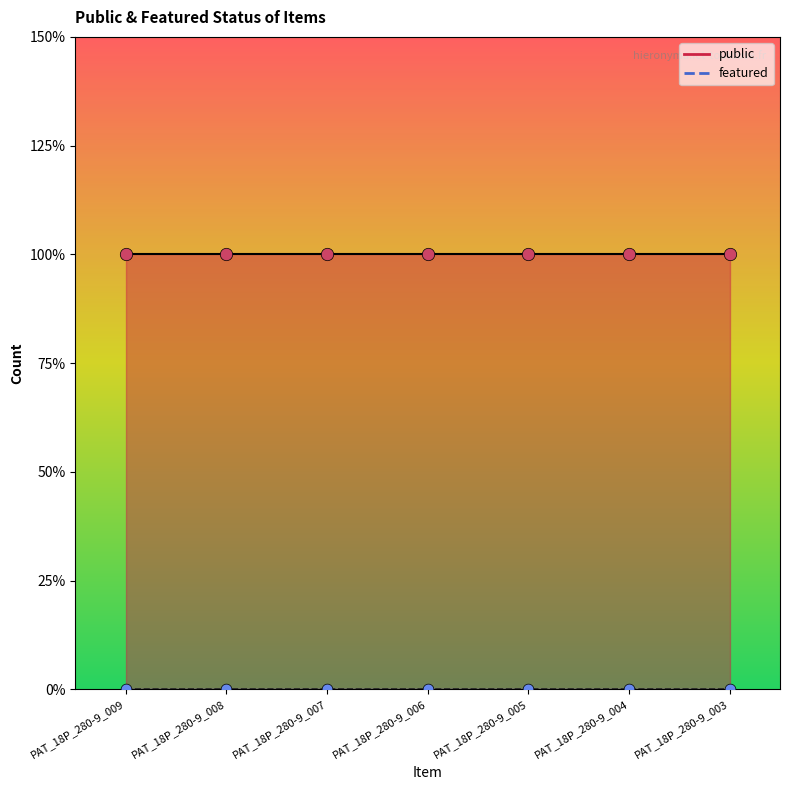

What are all the series names shown in the legend?

public, featured